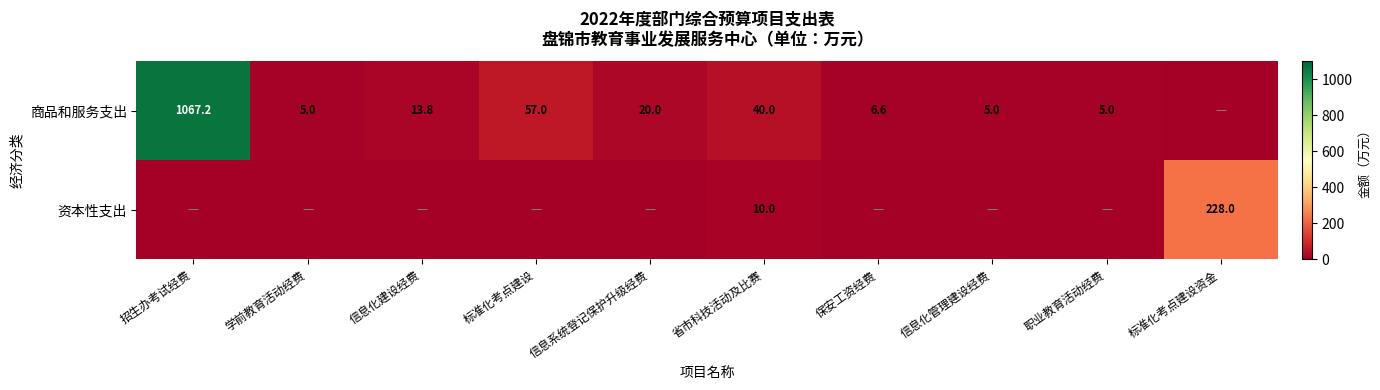

Is it true that 商品和服务支出 equals 6.6 at 保安工资经费?

True